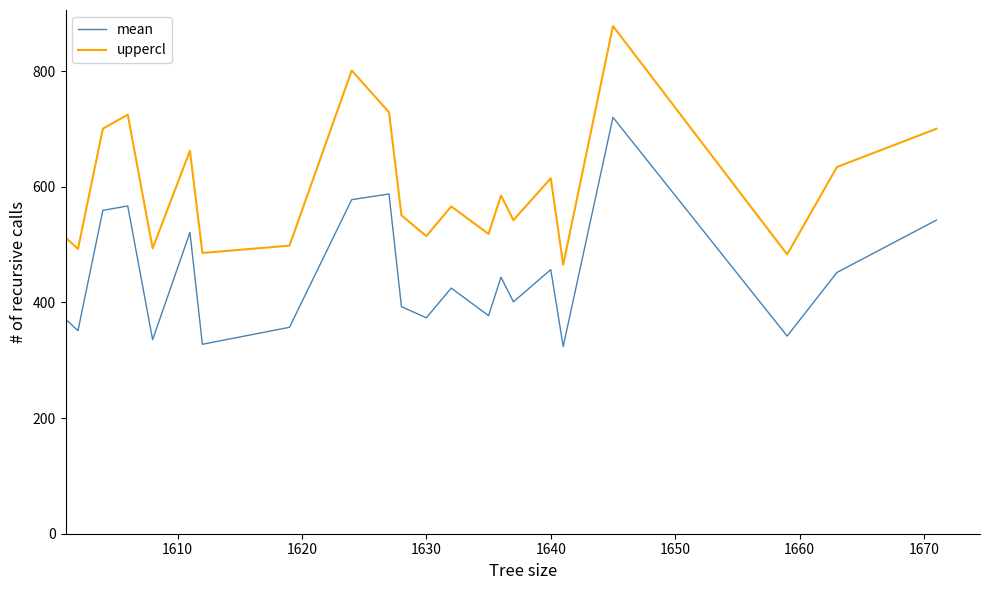

What is the smallest value displayed?

323.8